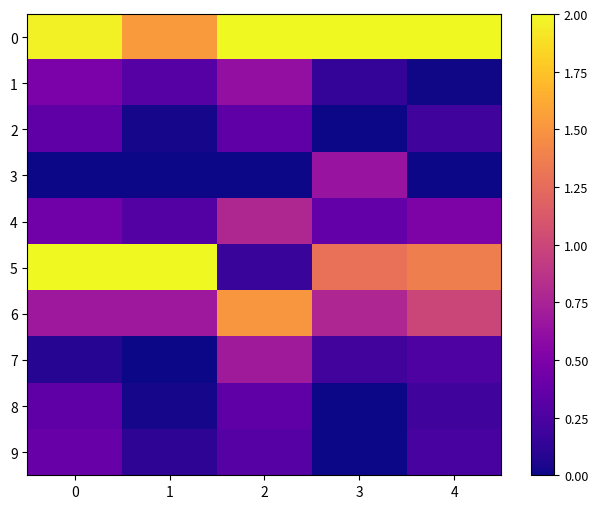

What is the total value across all series at 3?

5.4